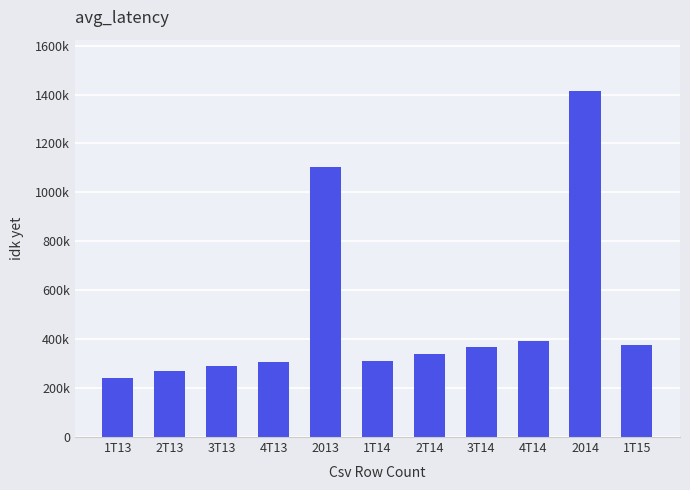

What is the average value?

491741.1